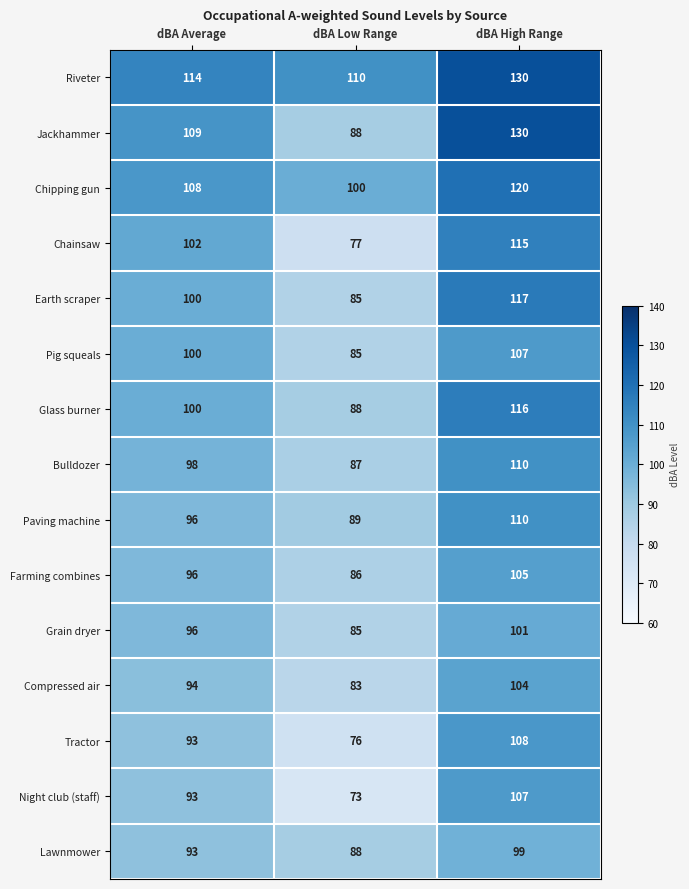

What is the sum of the Jackhammer values at dBA High Range and dBA Low Range?

218